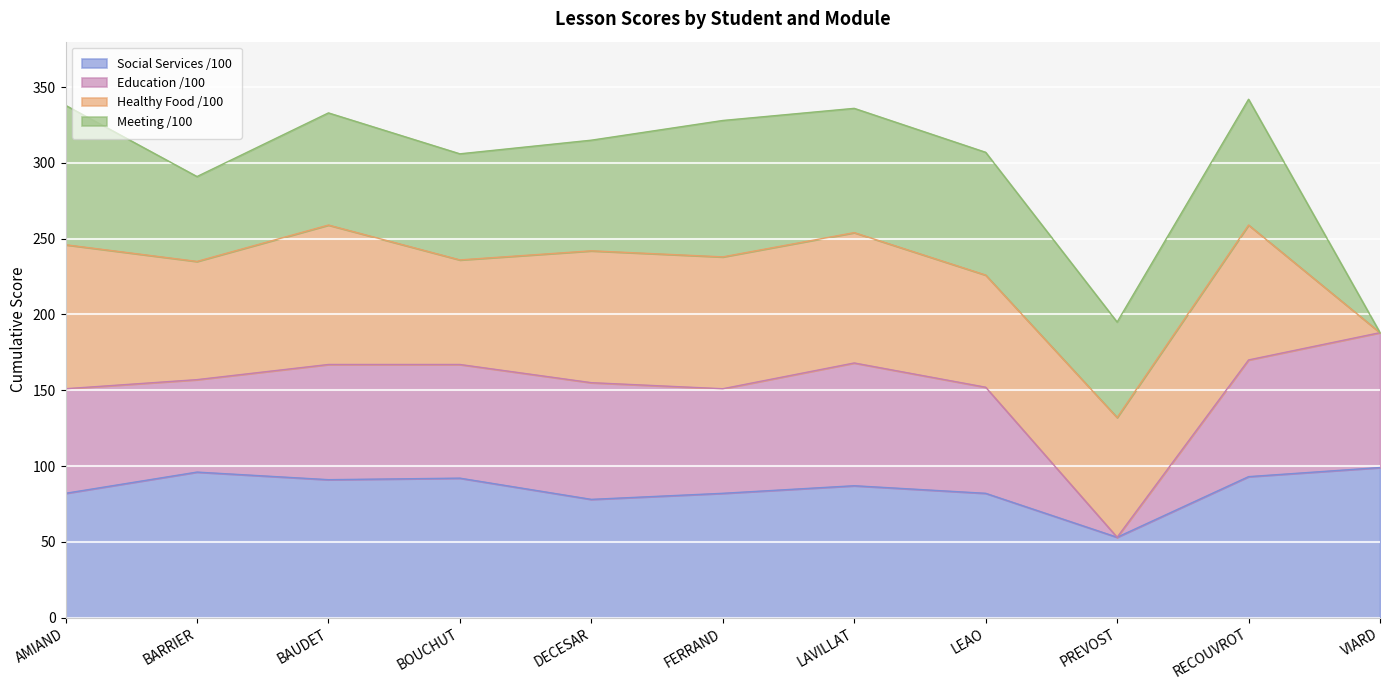

What is the smallest value displayed?

53